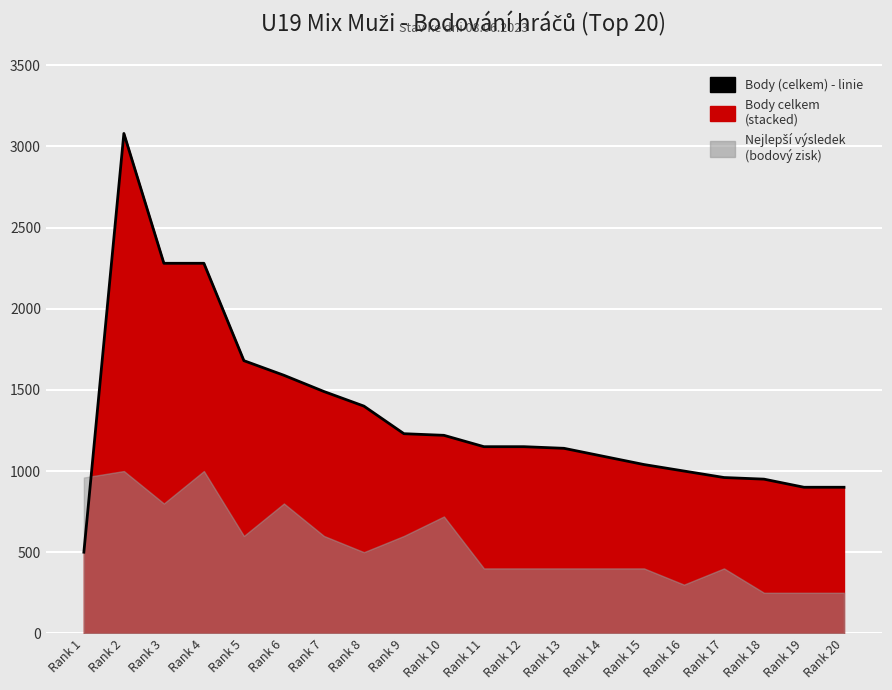

What is the difference between the maximum and minimum values?

2580